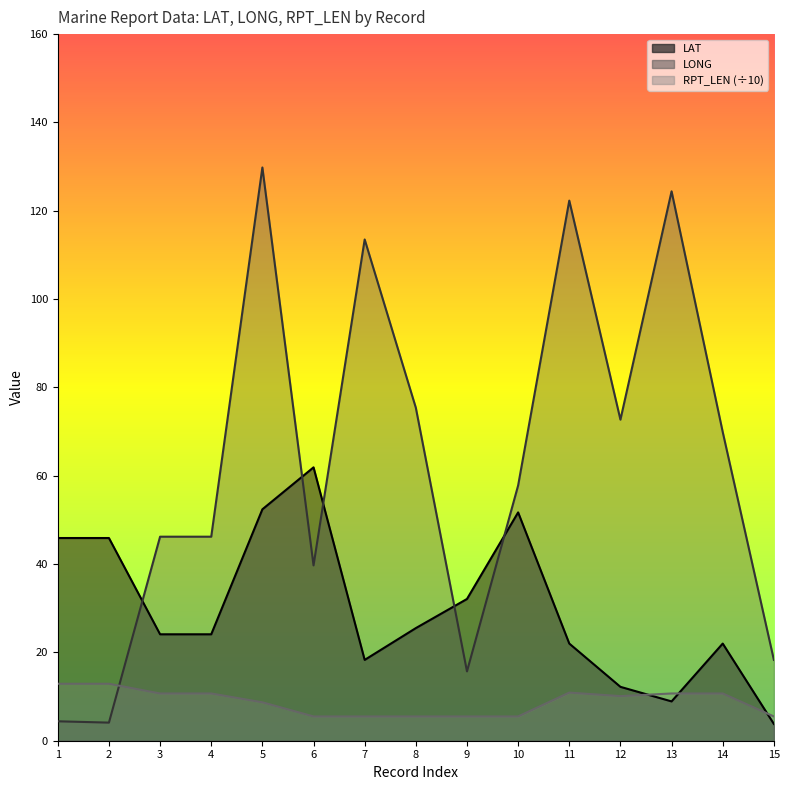

Is it true that LONG equals 42.6 at 8?

False